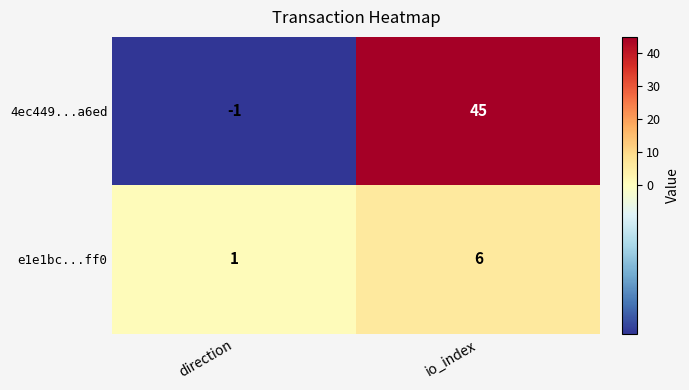

What is the spread (max minus min) of values at direction?

2